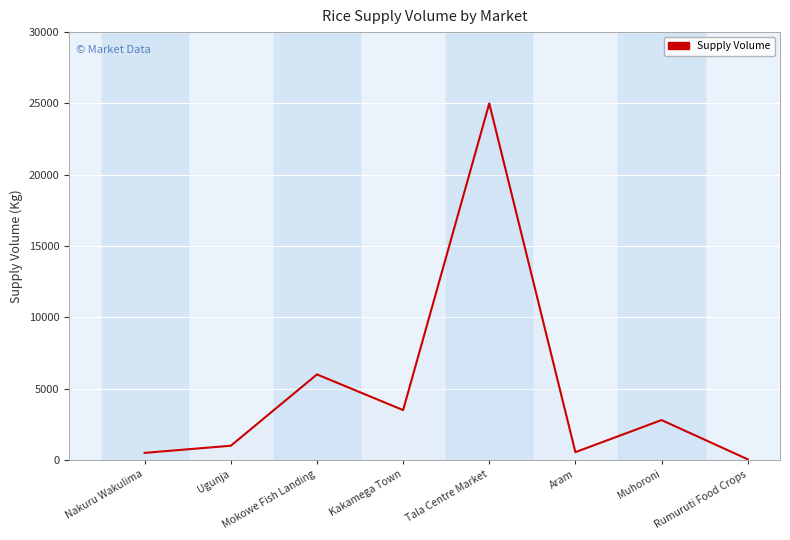

The value at Muhoroni is 2800. True or false?

True